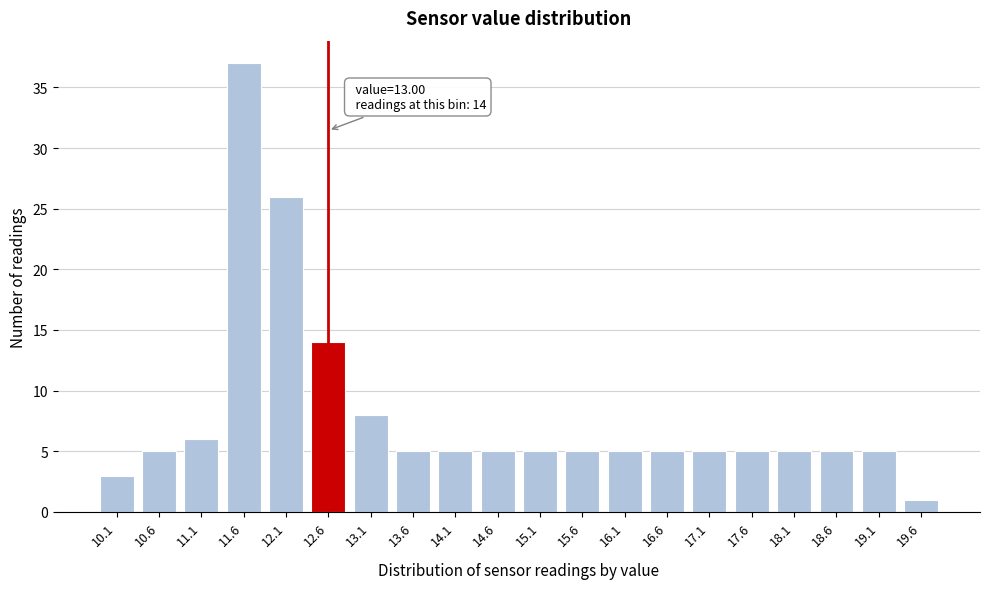

Reading left to right, transcribe all the data shown in this chart.

3	5	6	37	26	14	8	5	5	5	5	5	5	5	5	5	5	5	5	1